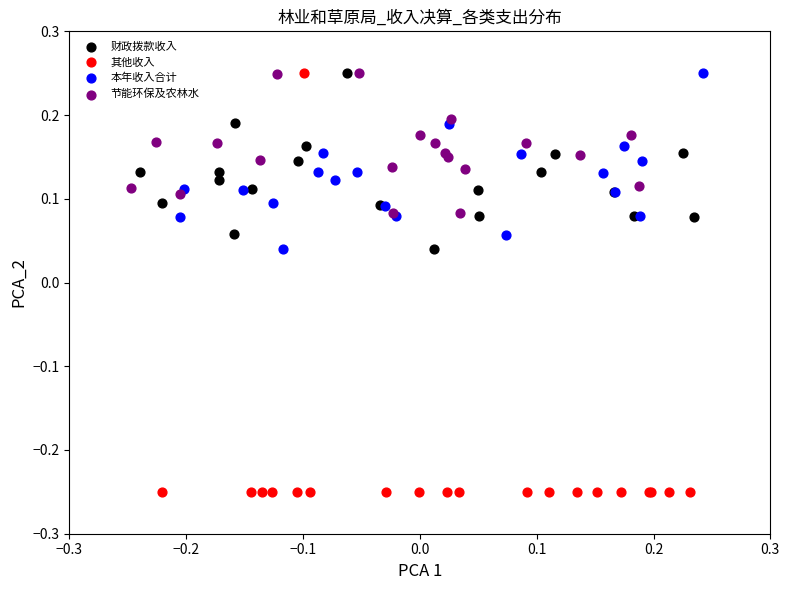

Which series has the widest spread of Y values?

其他收入